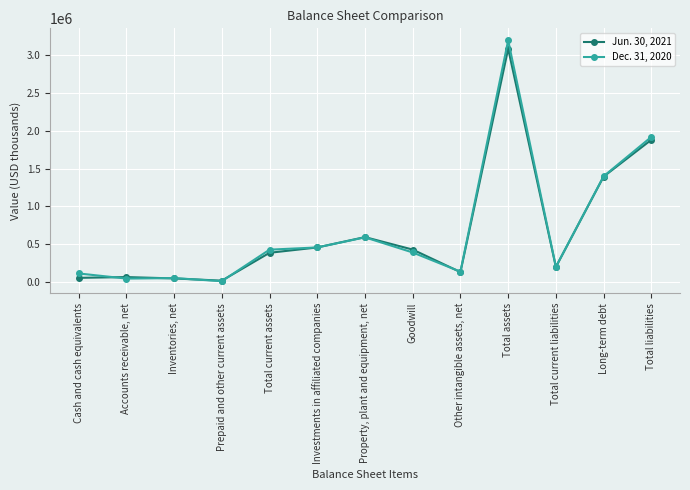

What is the approximate value of Jun. 30, 2021 at Other intangible assets, net, to the nearest 100?

131800